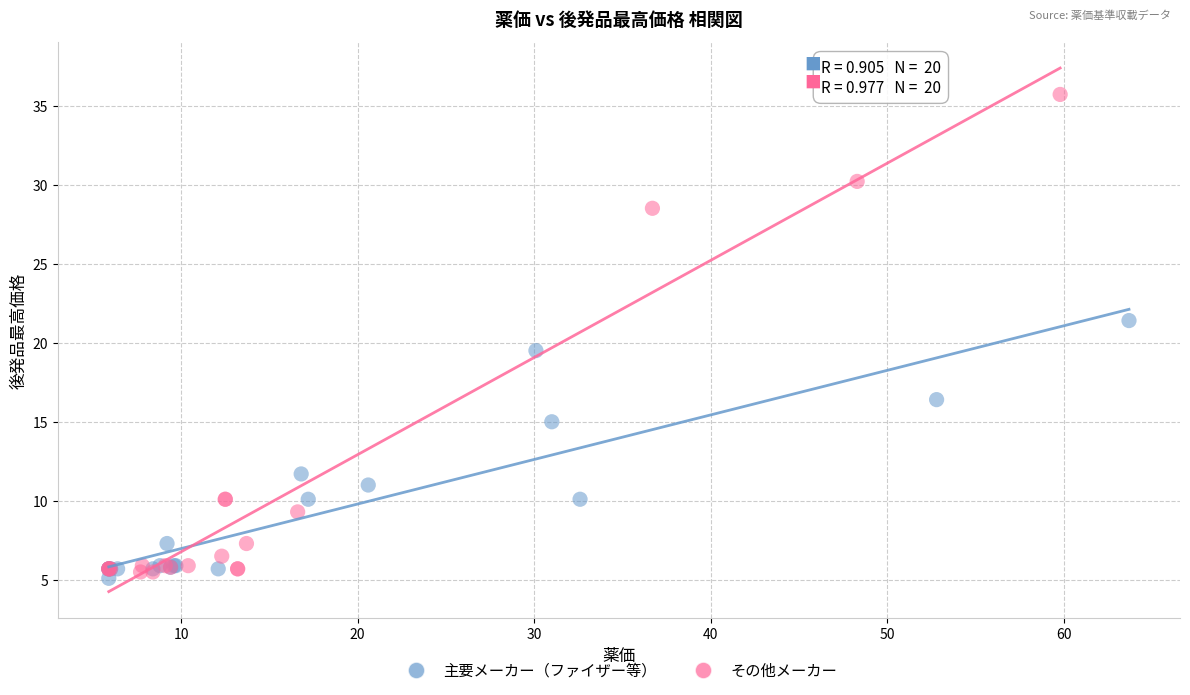

Which series has the widest spread of Y values?

その他メーカー